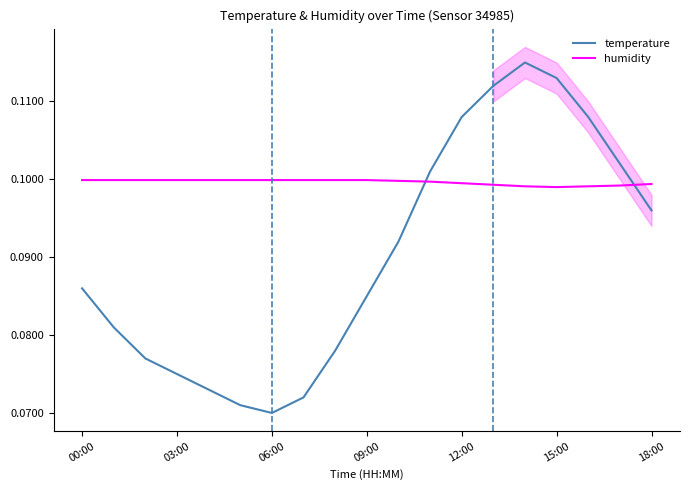

After their last crossing, which series has the higher values: temperature or humidity?

humidity